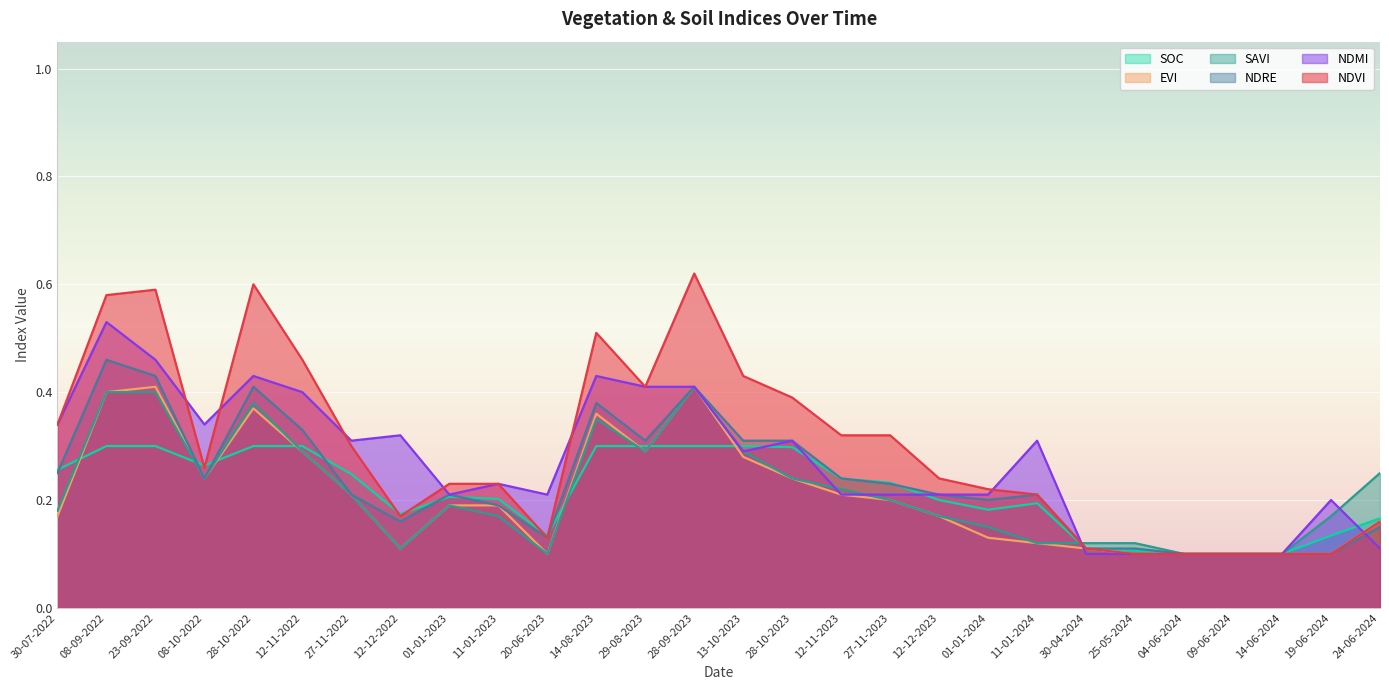

Which series has the largest range (max minus min)?

NDVI